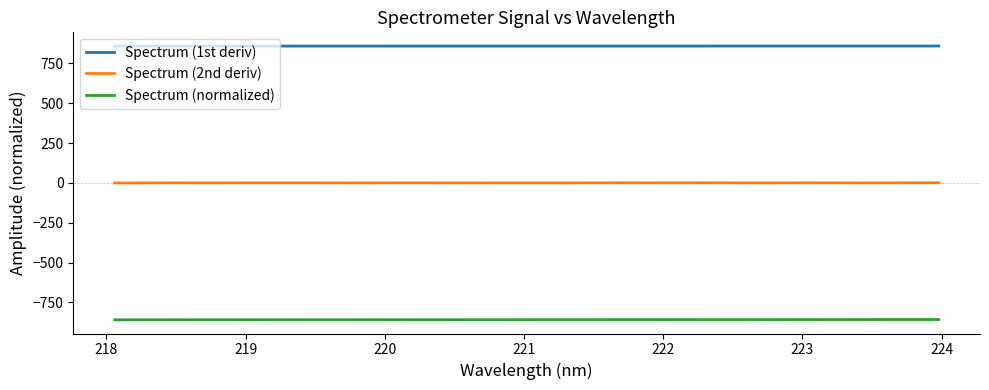

List the series in order of their peak value, highest first.

Spectrum (1st deriv), Spectrum (2nd deriv), Spectrum (normalized)